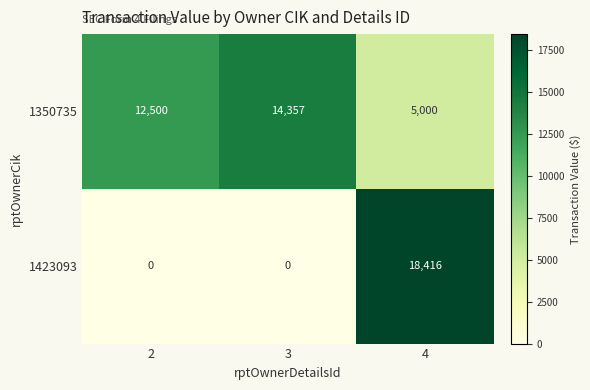

Reading left to right, what are all the values shown in this chart?

1350735: 12500	14357	5000
1423093: 0	0	18416